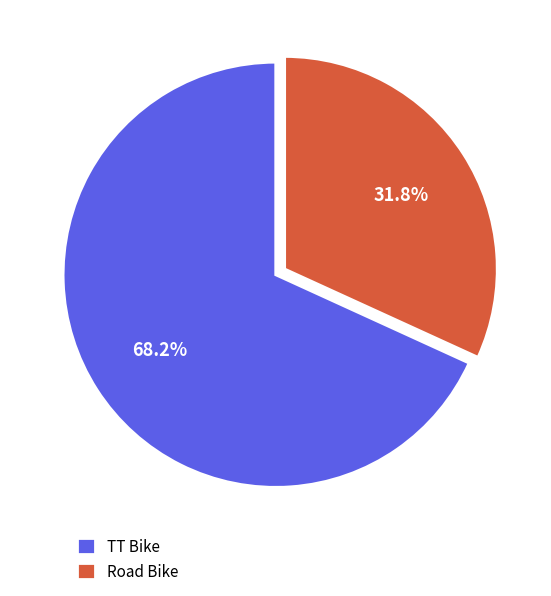

What is the smallest slice in the pie chart?

Road Bike